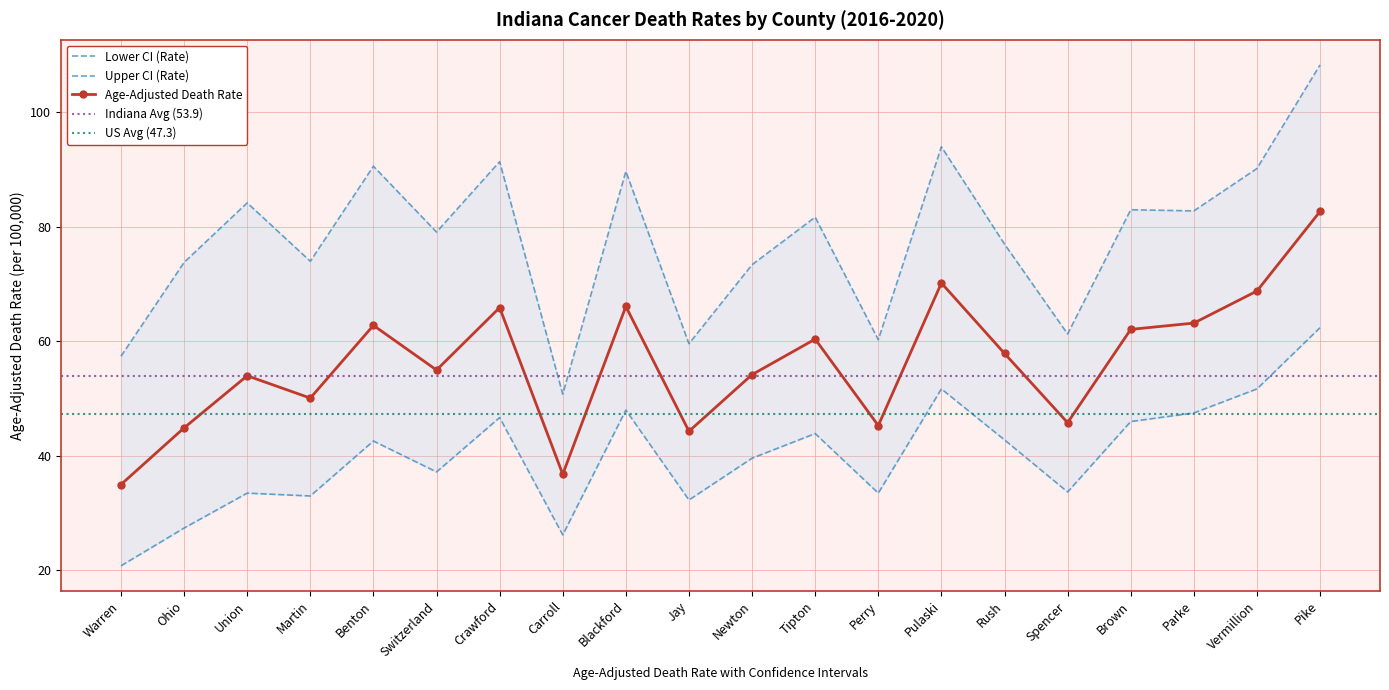

Reading left to right, what are all the values shown in this chart?

Age-Adjusted Death Rate: 35.0	44.9	54.0	50.1	62.8	55.0	65.9	36.8	66.1	44.3	54.2	60.4	45.3	70.2	57.9	45.8	62.1	63.2	68.8	82.7
Lower CI (Rate): 20.8	27.4	33.5	33.0	42.6	37.2	46.7	26.2	48.0	32.3	39.6	43.9	33.5	51.7	42.8	33.7	46.0	47.5	51.7	62.4
Upper CI (Rate): 57.4	73.8	84.2	74.0	90.6	79.1	91.4	50.8	89.7	59.6	73.4	81.7	60.3	94.0	77.0	61.3	83.0	82.8	90.2	108.3